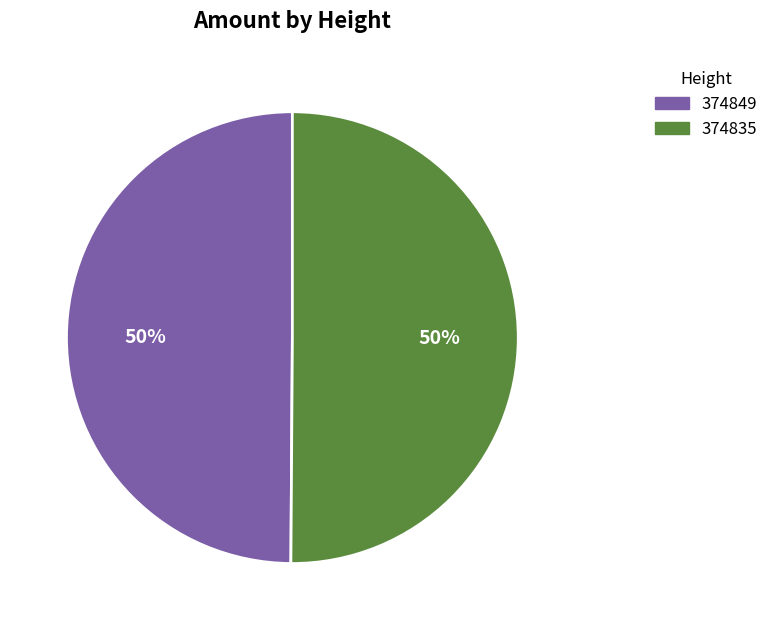

To the nearest percent, what portion does 374835 represent?

50%